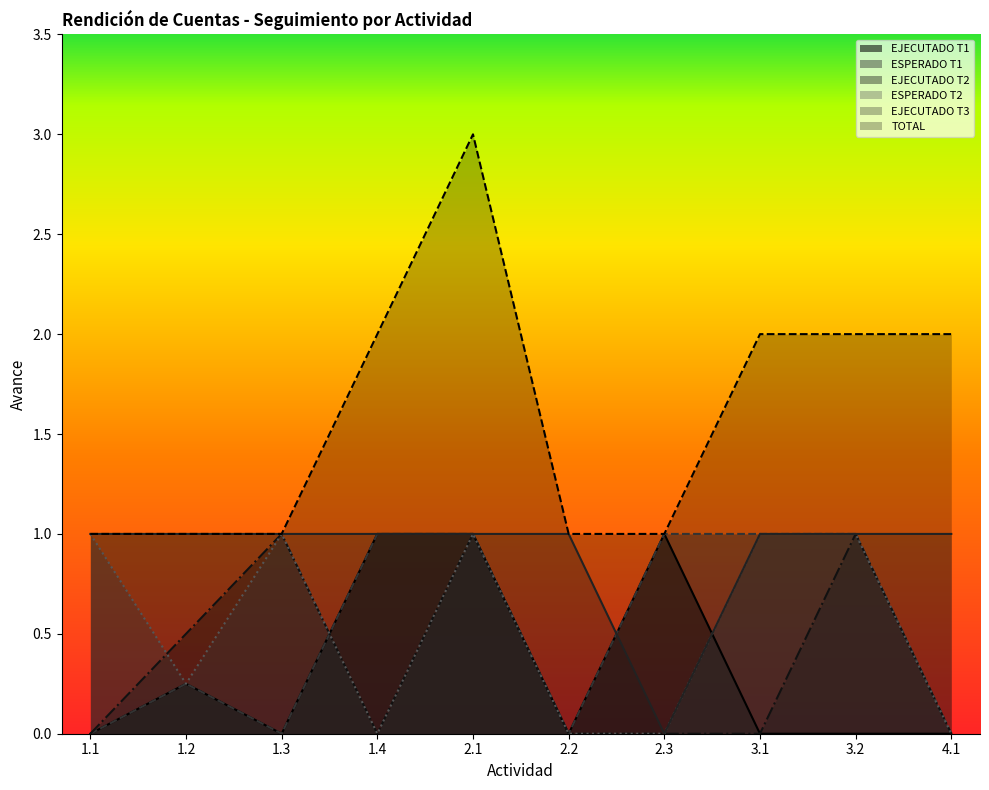

At which category does ESPERADO T1 reach its first local valley?

1.3